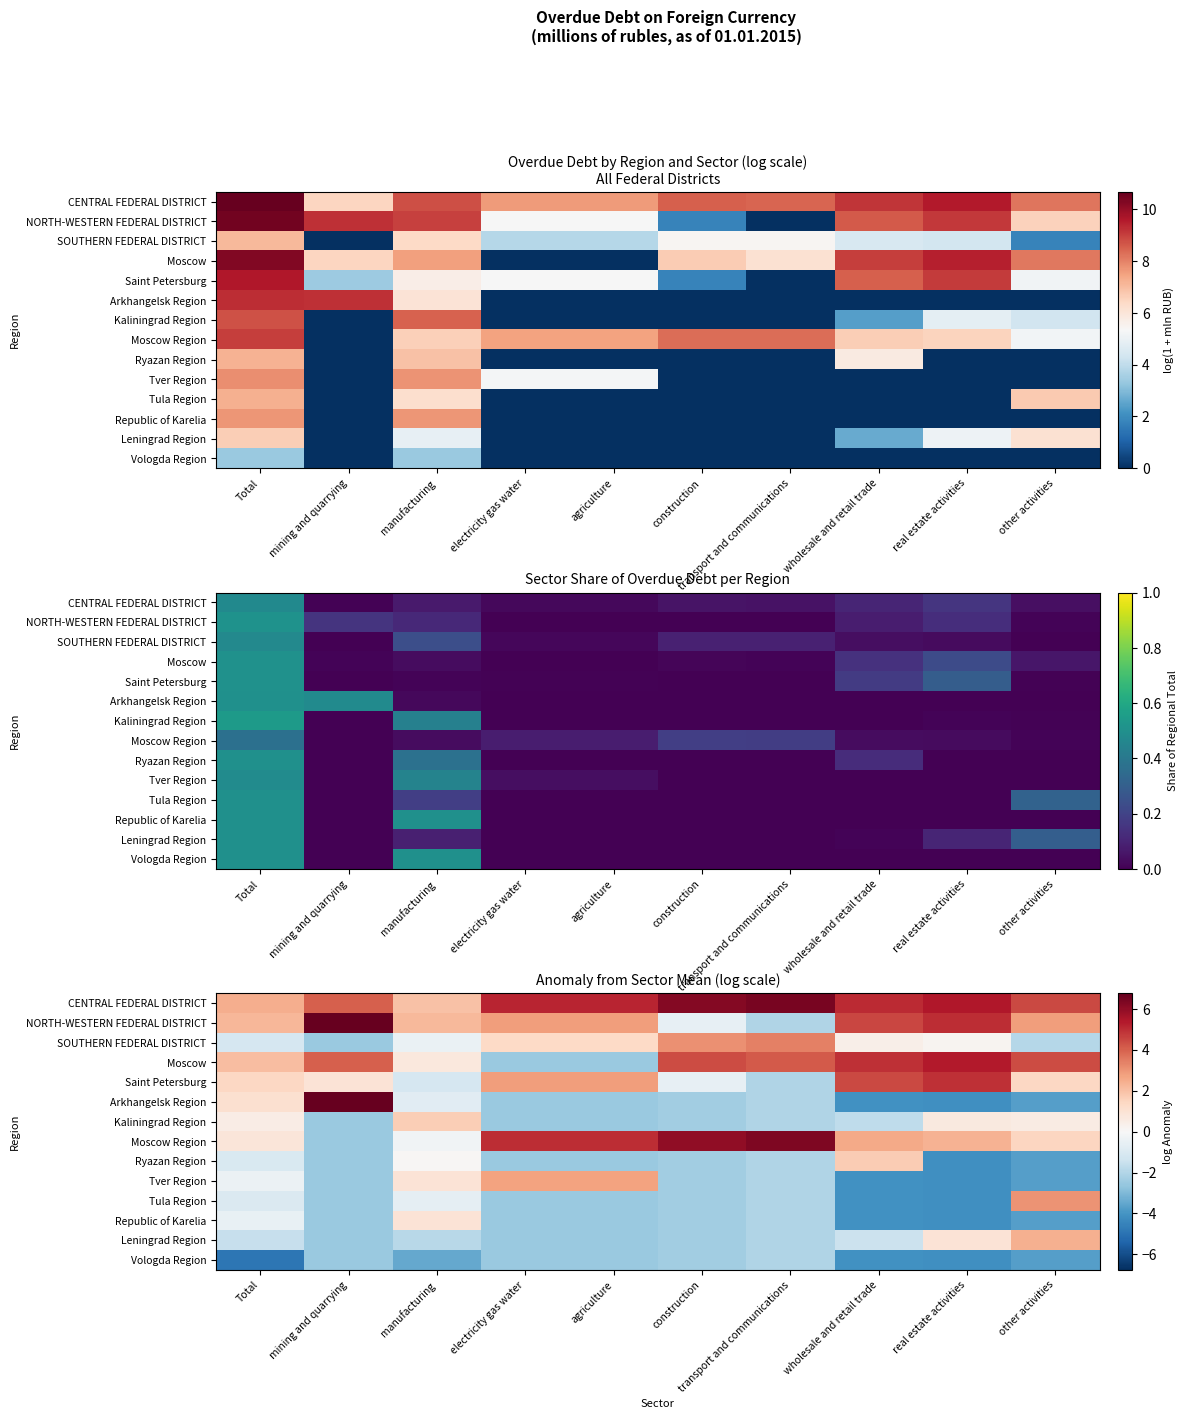

The CENTRAL FEDERAL DISTRICT series shows 5.4 at real estate activities. True or false?

True